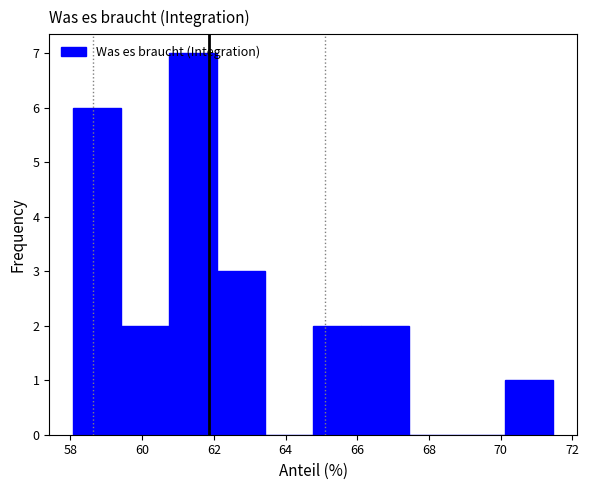

Reading left to right, list every bar in this chart as the range it spans on the x-axis followed by its height. Neither the bar edges nor the heights are printed on the chart, so give them approximately, as read against the axes.

58.0 to 59.4: 6
59.4 to 60.8: 2
60.8 to 62.0: 7
62.0 to 63.4: 3
63.4 to 64.8: 0
64.8 to 66.2: 2
66.2 to 67.4: 2
67.4 to 68.8: 0
68.8 to 70.2: 0
70.2 to 71.4: 1